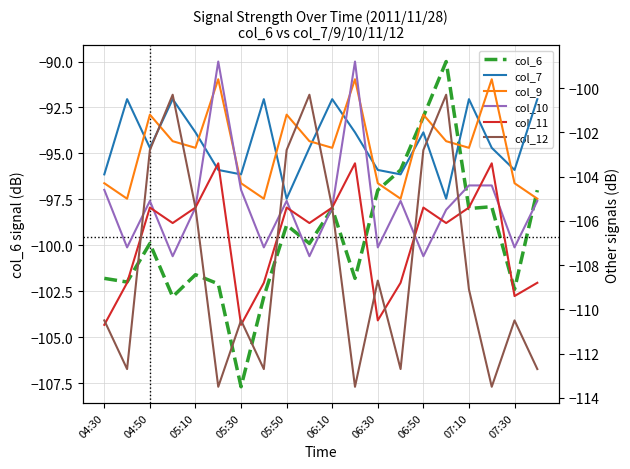

Count the number of categories in the chart.

20